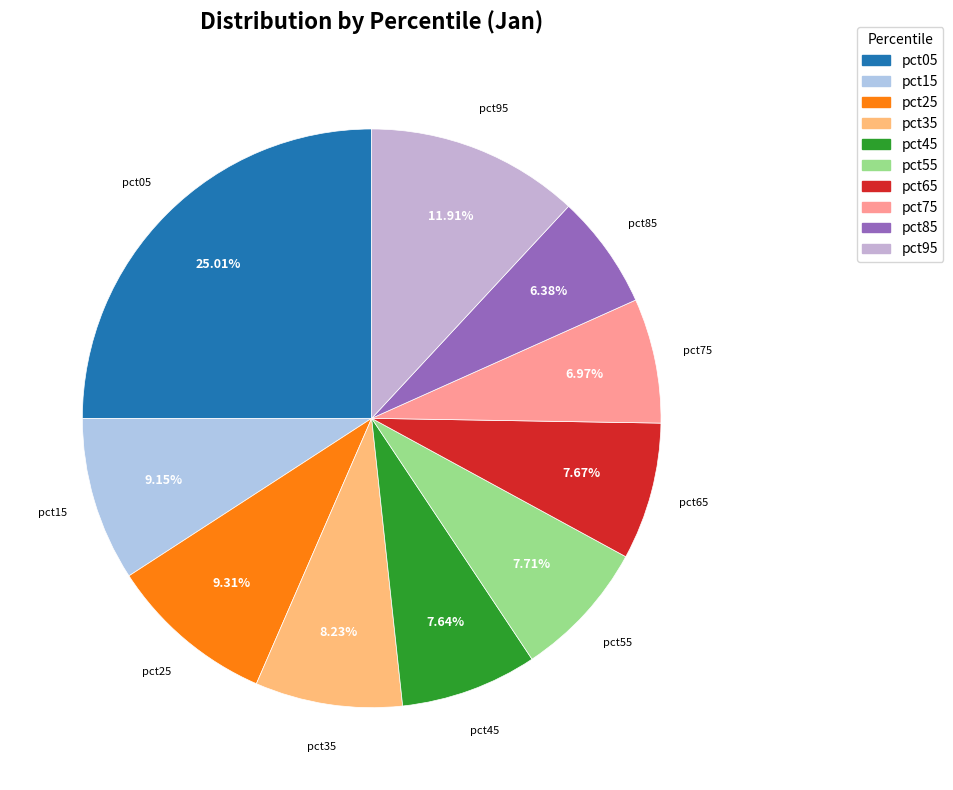

Which slice is the largest?

pct05